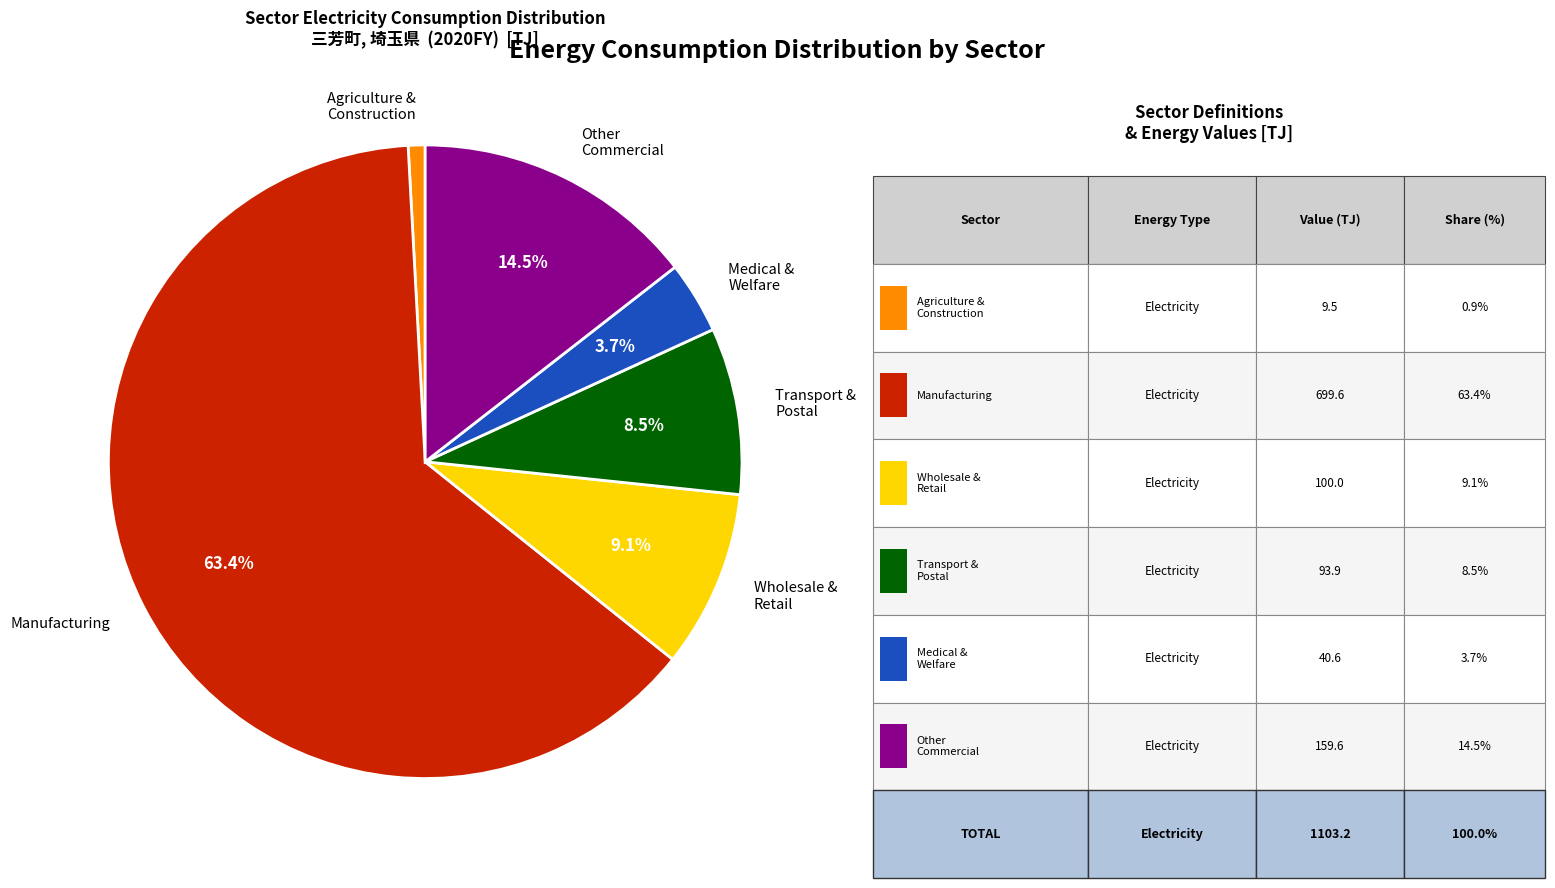

Which has a higher value, Agriculture & Construction or Transport & Postal?

Transport & Postal